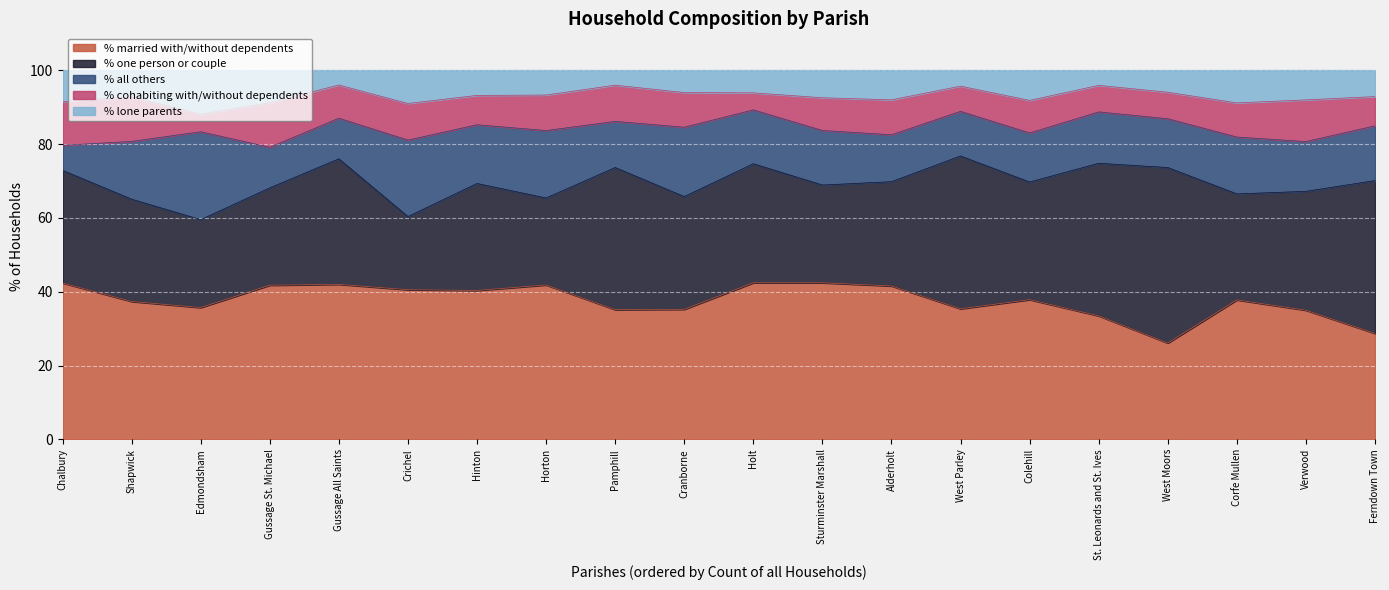

Reading right to left, transcribe all the data shown in this chart.

% married with/without dependents: West Parley=35.4	West Moors=26.1	Verwood=35.0	Sturminster Marshall=42.4	Shapwick=37.4	St. Leonards and St. Ives=33.5	Pamphill=35.1	Crichel=40.5	Horton=41.8	Holt=42.4	Gussage St. Michael=41.8	Gussage All Saints=42.0	Ferndown Town=28.7	Edmondsham=35.7	Cranborne=35.2	Corfe Mullen=37.8	Colehill=37.9	Chalbury=42.4	Alderholt=41.6	Hinton=40.3
% one person or couple: West Parley=41.4	West Moors=47.5	Verwood=32.2	Sturminster Marshall=26.5	Shapwick=27.7	St. Leonards and St. Ives=41.3	Pamphill=38.5	Crichel=19.8	Horton=23.6	Holt=32.2	Gussage St. Michael=26.4	Gussage All Saints=34.0	Ferndown Town=41.4	Edmondsham=23.8	Cranborne=30.5	Corfe Mullen=28.7	Colehill=31.9	Chalbury=30.5	Alderholt=28.2	Hinton=29.0
% all others: West Parley=12.1	West Moors=13.2	Verwood=13.5	Sturminster Marshall=14.8	Shapwick=15.7	St. Leonards and St. Ives=13.9	Pamphill=12.5	Crichel=20.7	Horton=18.3	Holt=14.6	Gussage St. Michael=11.0	Gussage All Saints=11.0	Ferndown Town=14.8	Edmondsham=23.8	Cranborne=18.8	Corfe Mullen=15.4	Colehill=13.3	Chalbury=6.8	Alderholt=12.7	Hinton=15.9
% cohabiting with/without dependents: West Parley=6.8	West Moors=7.2	Verwood=11.3	Sturminster Marshall=8.9	Shapwick=12.1	St. Leonards and St. Ives=7.2	Pamphill=9.8	Crichel=9.9	Horton=9.6	Holt=4.6	Gussage St. Michael=12.1	Gussage All Saints=9.0	Ferndown Town=7.9	Edmondsham=4.8	Cranborne=9.4	Corfe Mullen=9.2	Colehill=8.8	Chalbury=11.9	Alderholt=9.5	Hinton=8.0
% lone parents: West Parley=4.3	West Moors=6.0	Verwood=8.0	Sturminster Marshall=7.5	Shapwick=7.2	St. Leonards and St. Ives=4.1	Pamphill=4.0	Crichel=9.0	Horton=6.7	Holt=6.1	Gussage St. Michael=8.8	Gussage All Saints=4.0	Ferndown Town=7.1	Edmondsham=11.9	Cranborne=6.0	Corfe Mullen=8.8	Colehill=8.2	Chalbury=8.5	Alderholt=8.0	Hinton=6.8